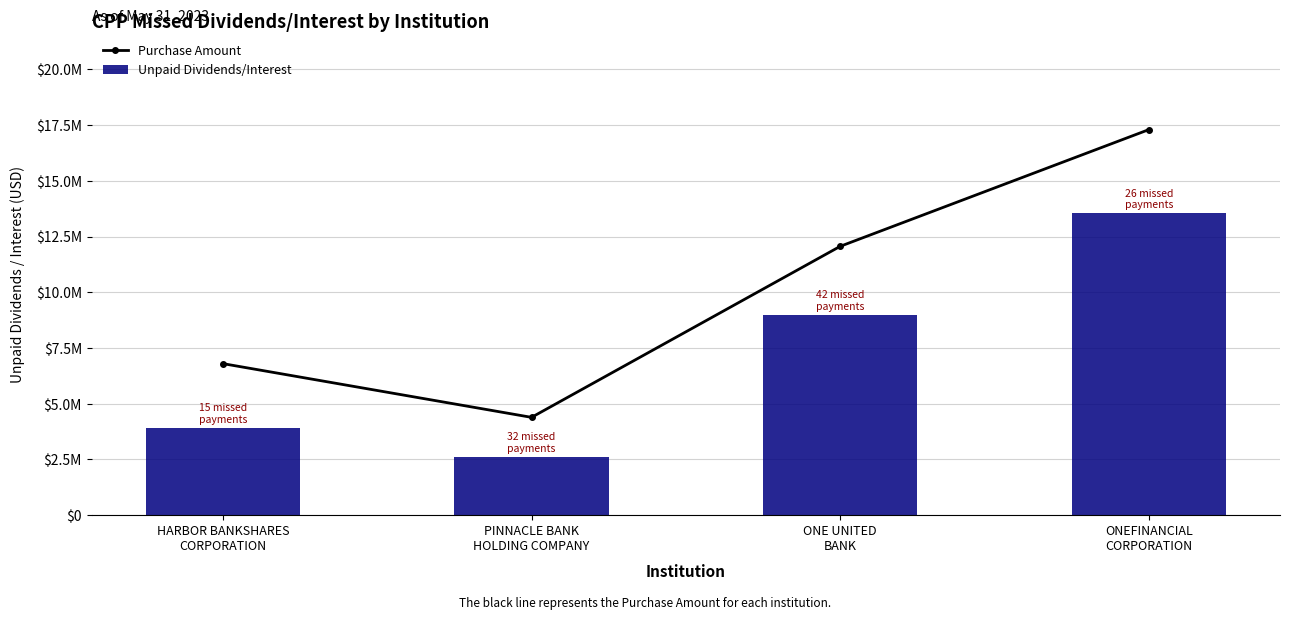

Reading right to left, what are all the values shown in this chart?

Purchase Amount: ONEFINANCIAL
CORPORATION=17300000.0	ONE UNITED
BANK=12063000.0	PINNACLE BANK
HOLDING COMPANY=4389000.0	HARBOR BANKSHARES
CORPORATION=6800000.0
Unpaid Dividends/Interest: ONEFINANCIAL
CORPORATION=13552384.2	ONE UNITED
BANK=8986935.0	PINNACLE BANK
HOLDING COMPANY=2615520.0	HARBOR BANKSHARES
CORPORATION=3910000.0